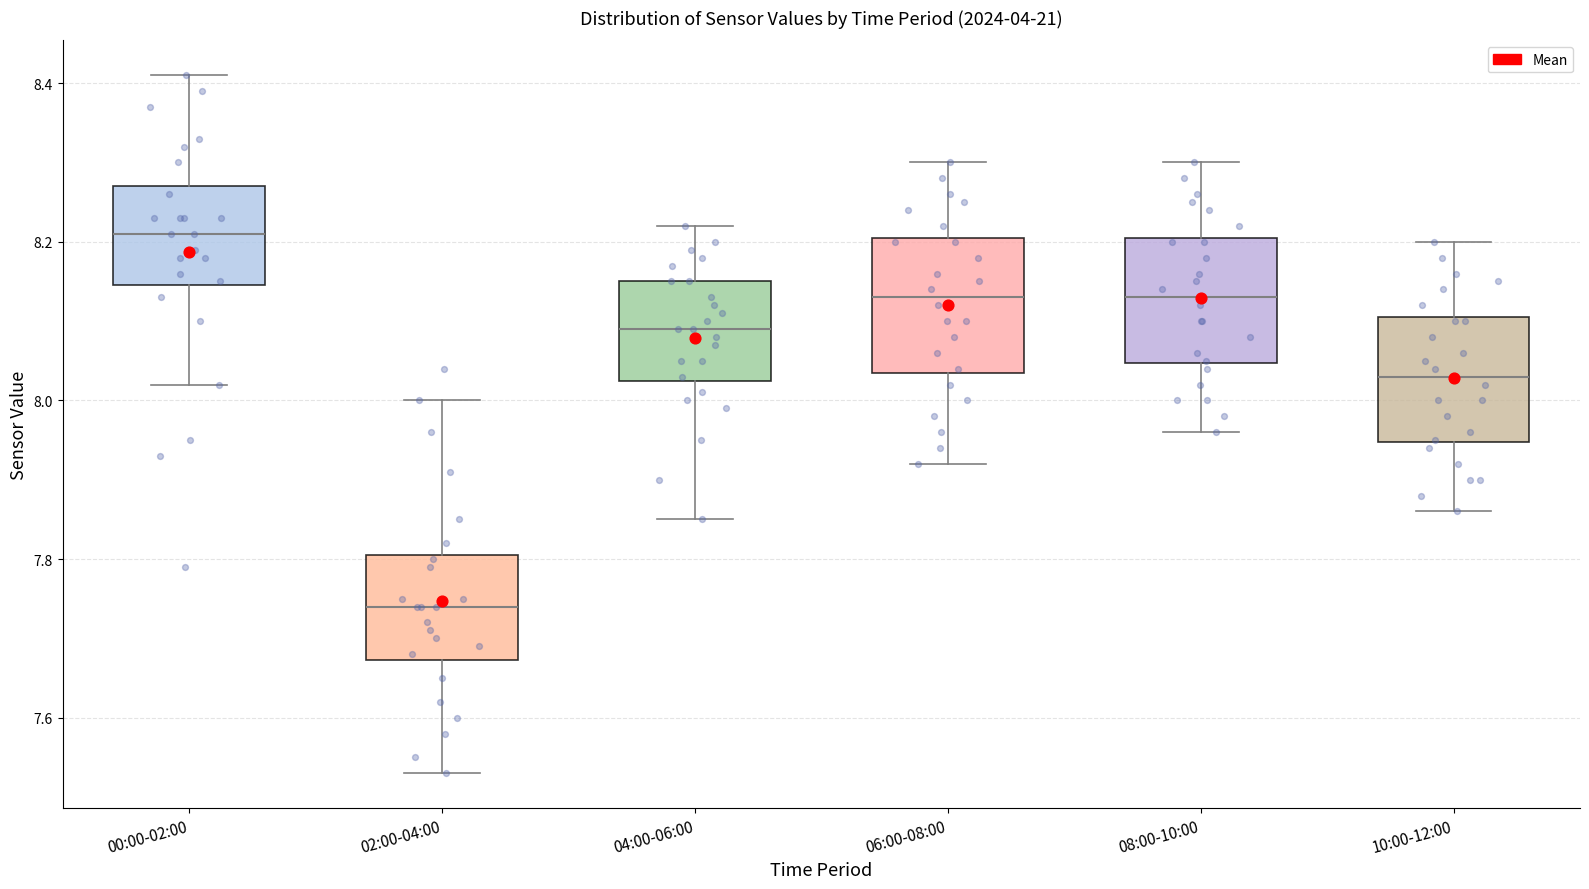

Reading left to right, read every box against the y-axis: the position of its median line, the range the box covers, and the ends of its whiskers. The values are not printed on the chart, so give them approximately, as read against the axis.

00:00-02:00: median 8.22, box 8.14 to 8.28, whiskers 8.02 to 8.42
02:00-04:00: median 7.74, box 7.68 to 7.80, whiskers 7.54 to 8.00
04:00-06:00: median 8.10, box 8.02 to 8.16, whiskers 7.86 to 8.22
06:00-08:00: median 8.14, box 8.04 to 8.20, whiskers 7.92 to 8.30
08:00-10:00: median 8.14, box 8.04 to 8.20, whiskers 7.96 to 8.30
10:00-12:00: median 8.04, box 7.94 to 8.10, whiskers 7.86 to 8.20